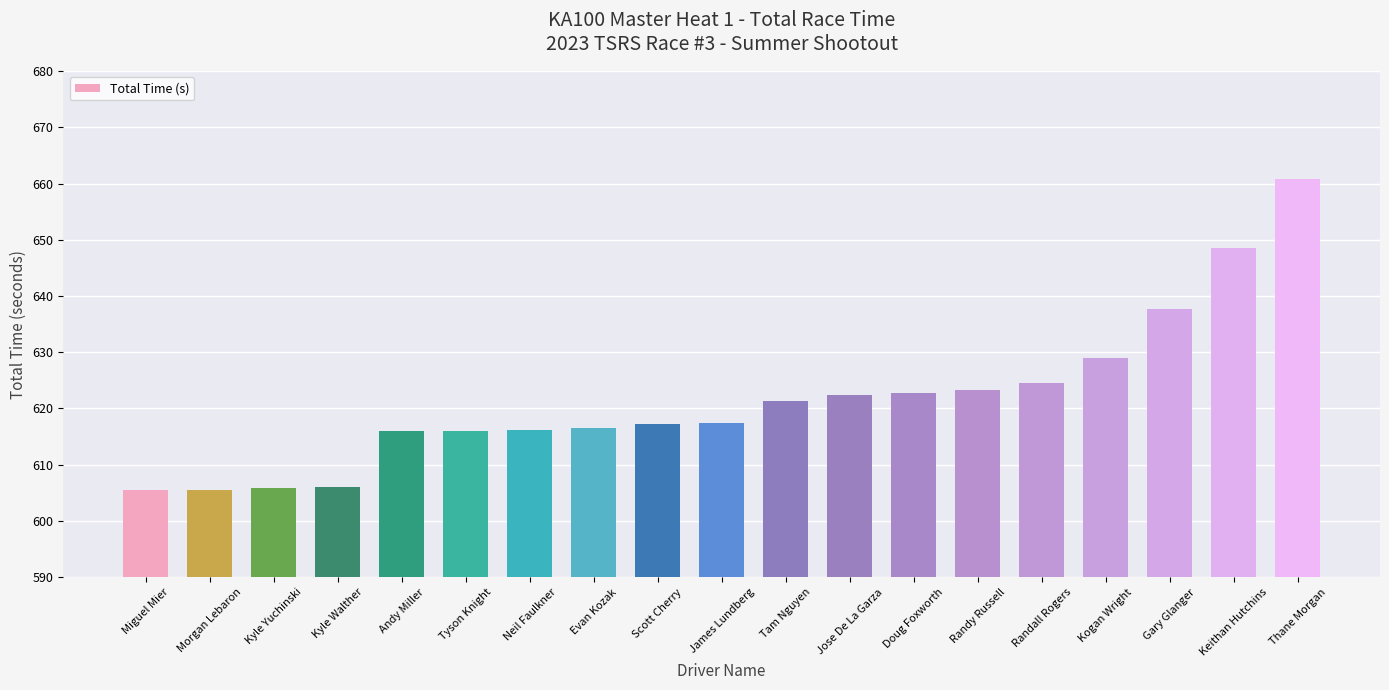

What is the ratio of the value at Keithan Hutchins to the value at Gary Glanger?

1.0